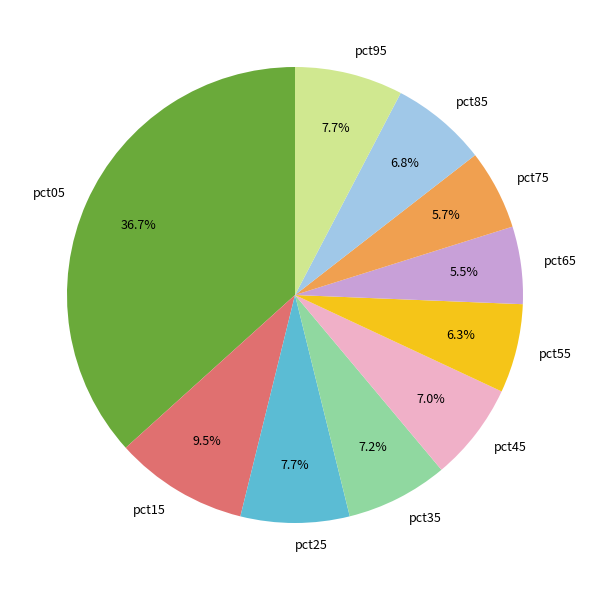

Does pct45 account for over 50% of the chart?

No